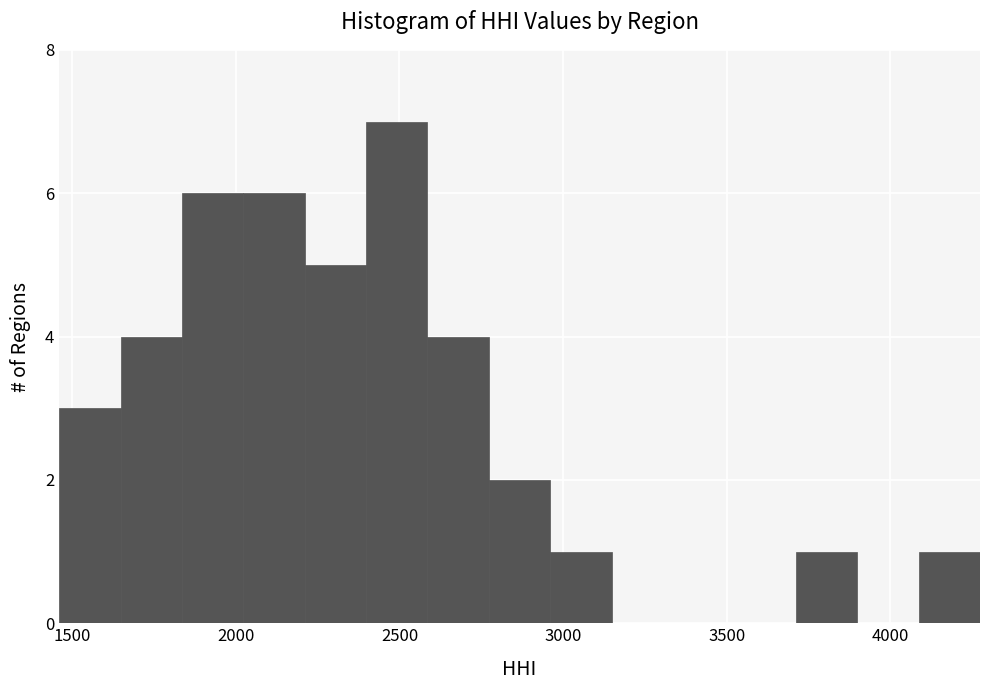

Read against the x-axis, roughly where is the centre of the tallest bar?

2500